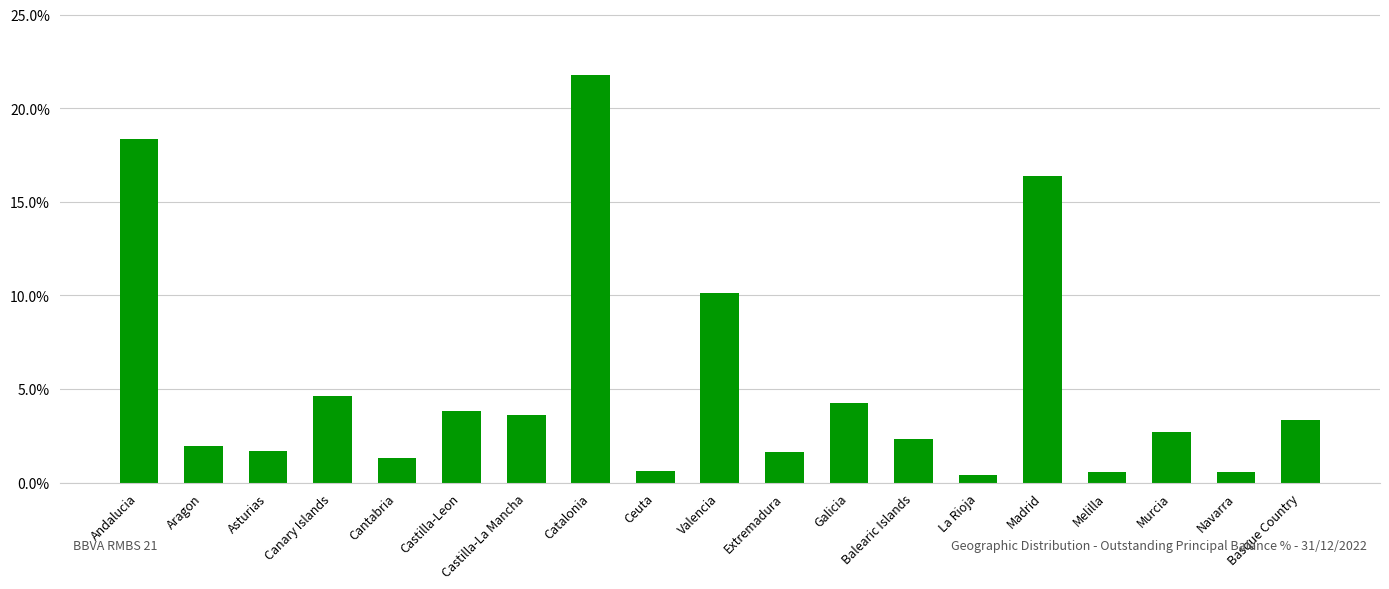

What is the difference between the maximum and minimum values?

21.4